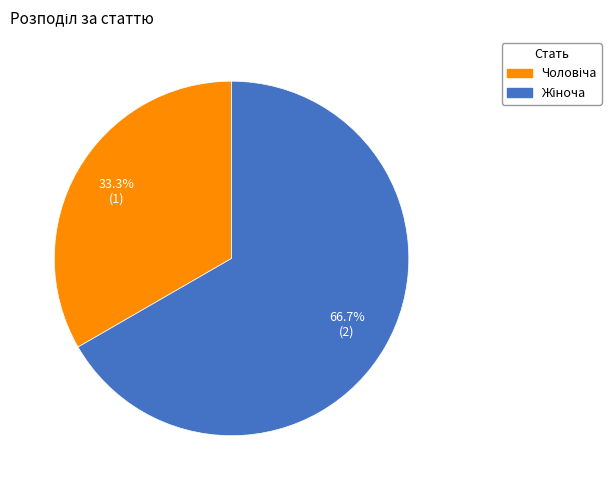

Which slice is the largest?

Жіноча